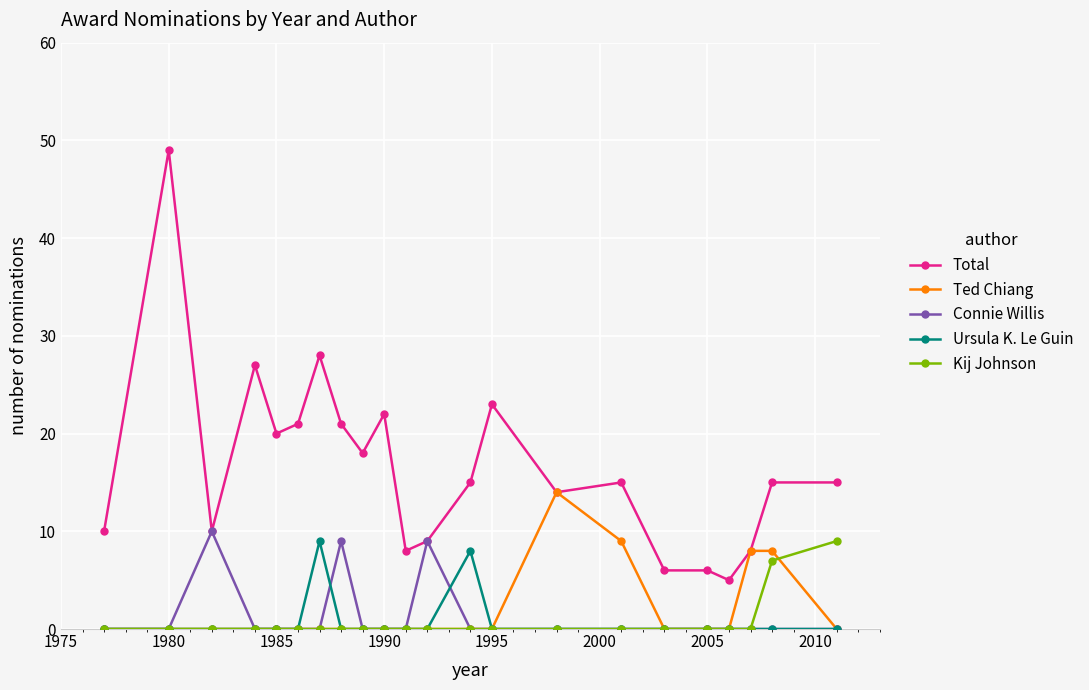

Which series has the largest range (max minus min)?

Total